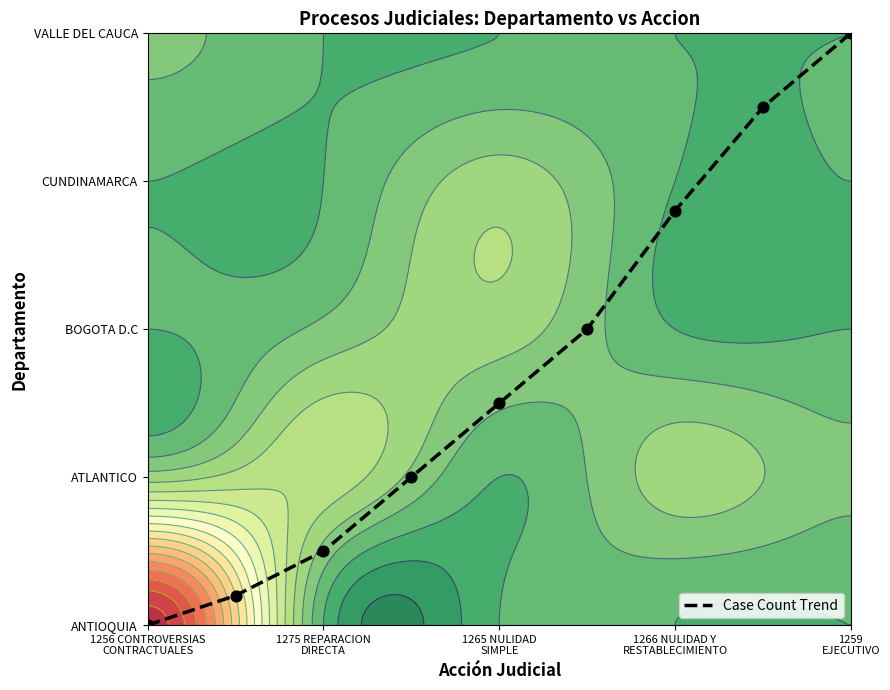

Reading right to left, extract all data points from this chart.

4.0	3.5	2.8	2.0	1.5	1.0	0.5	0.2	0.0